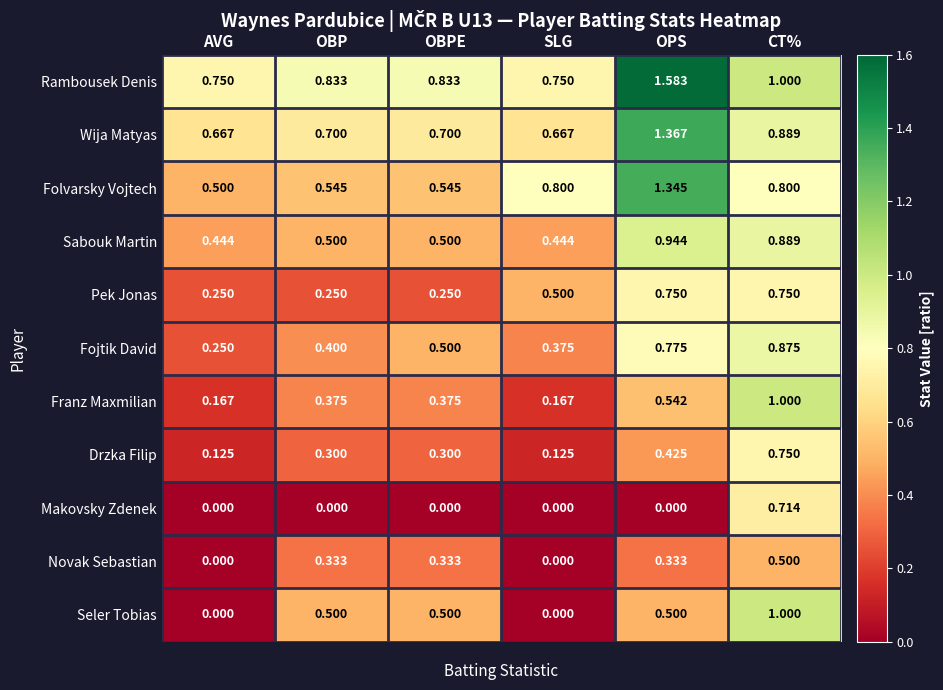

Count the number of categories in the chart.

6